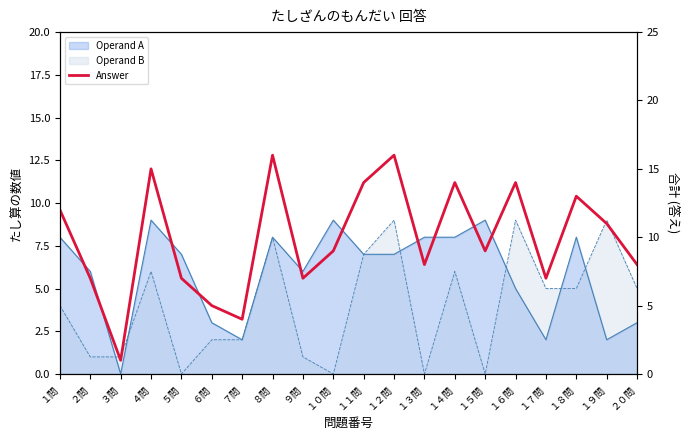

Between １１問 and ２問, which is larger?

１１問